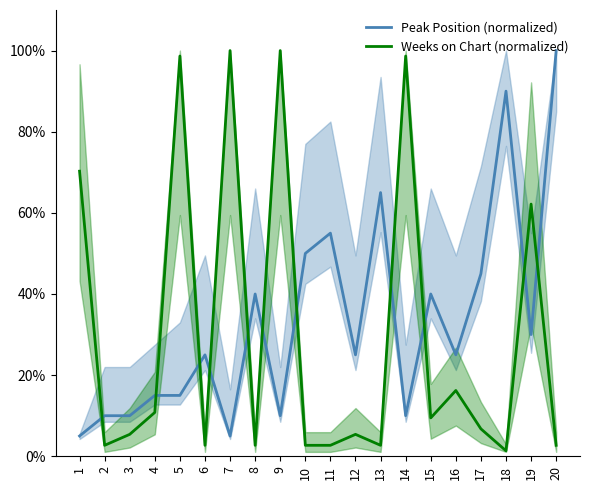

What are all the series names shown in the legend?

Peak Position (normalized), Weeks on Chart (normalized)